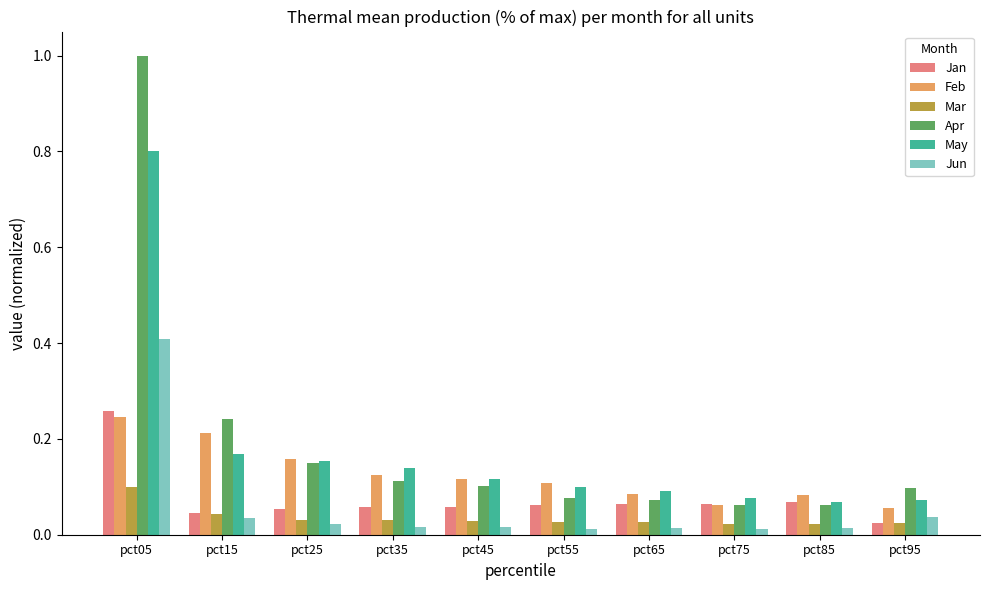

What is the maximum value shown in the chart?

1.0